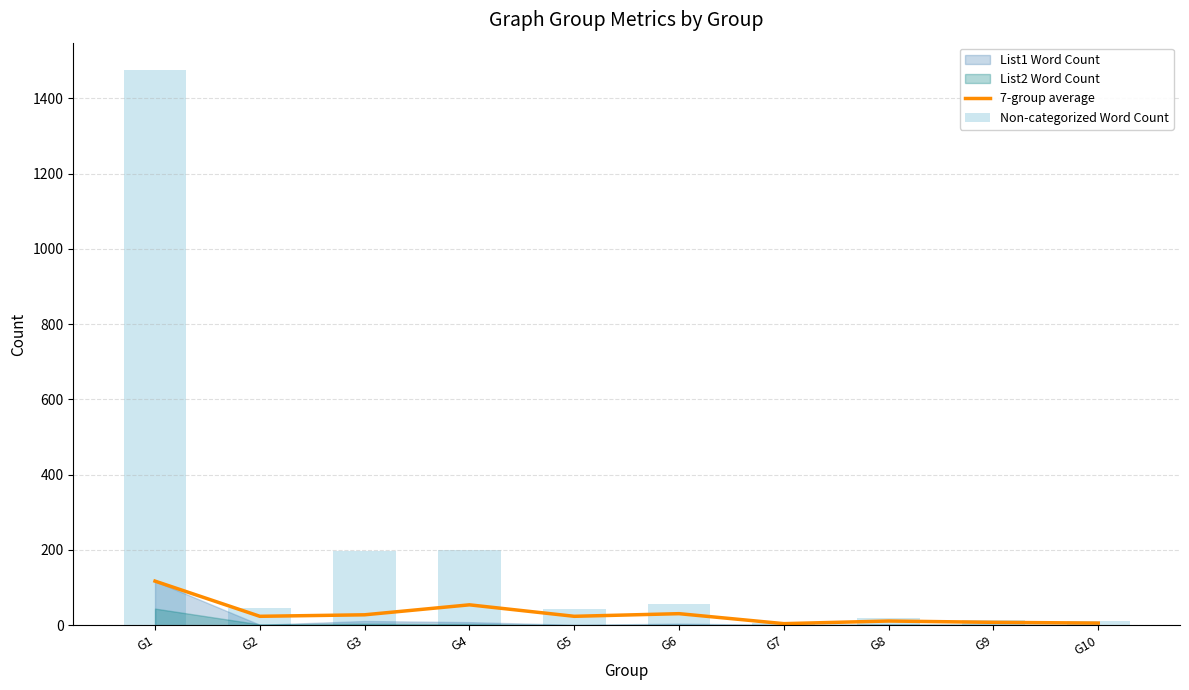

At which category does the chart reach its peak across all series?

G1